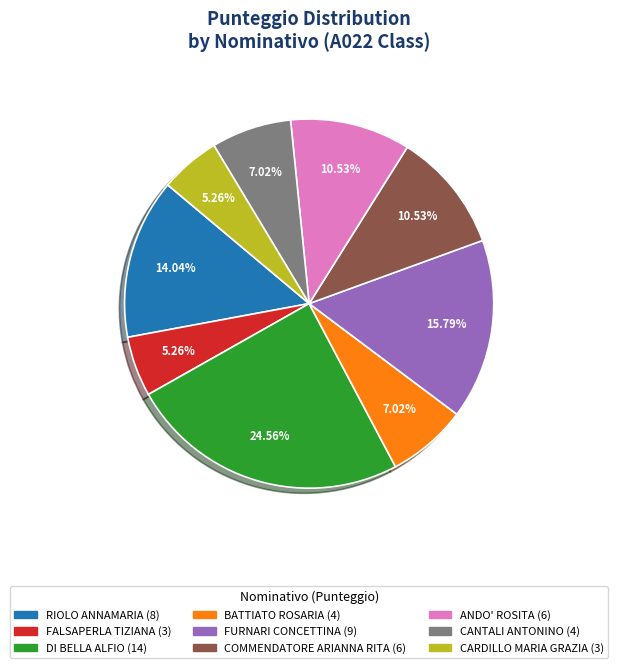

Is there a majority slice in this chart?

No